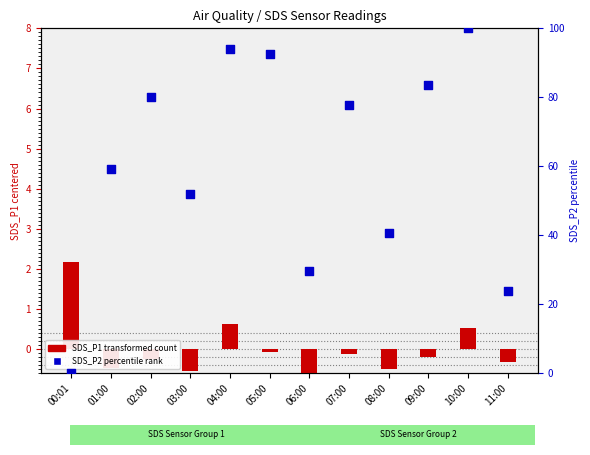

At which category is the sum across all series the highest?

10:00